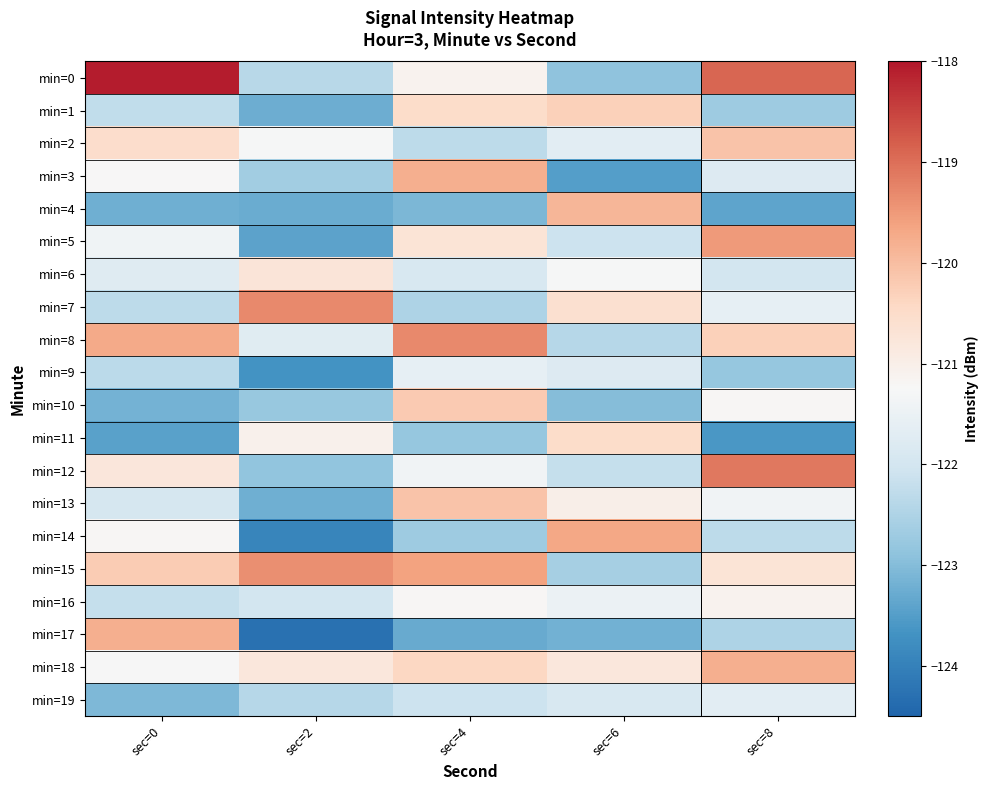

Between sec=2 and sec=6, which is larger?

sec=2